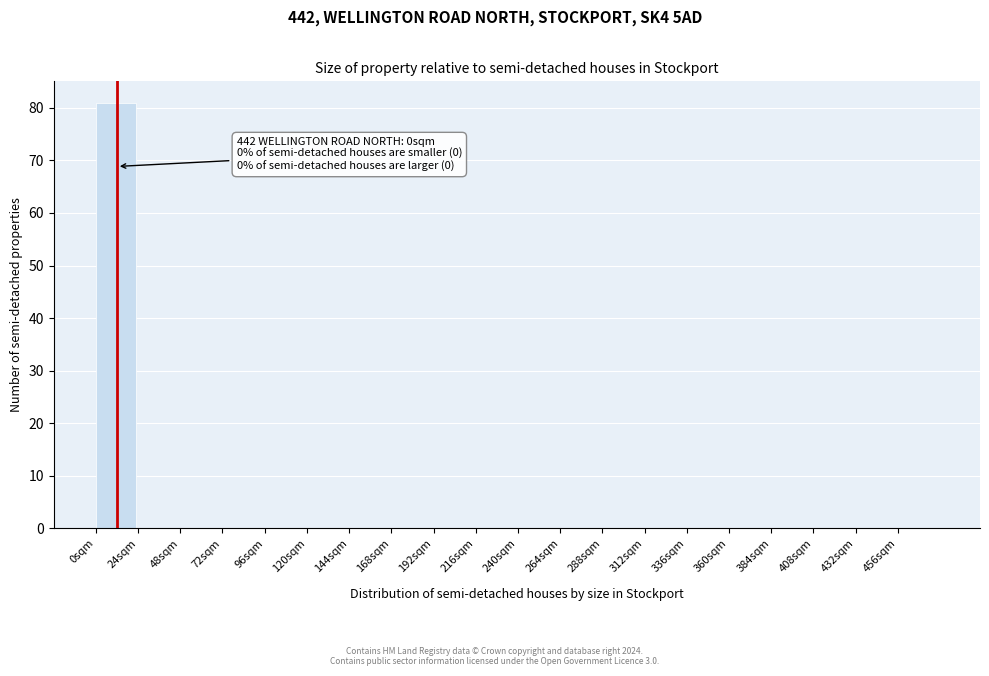

Reading left to right, extract all data points from this chart.

0sqm=81	24sqm=0	48sqm=0	72sqm=0	96sqm=0	120sqm=0	144sqm=0	168sqm=0	192sqm=0	216sqm=0	240sqm=0	264sqm=0	288sqm=0	312sqm=0	336sqm=0	360sqm=0	384sqm=0	408sqm=0	432sqm=0	456sqm=0